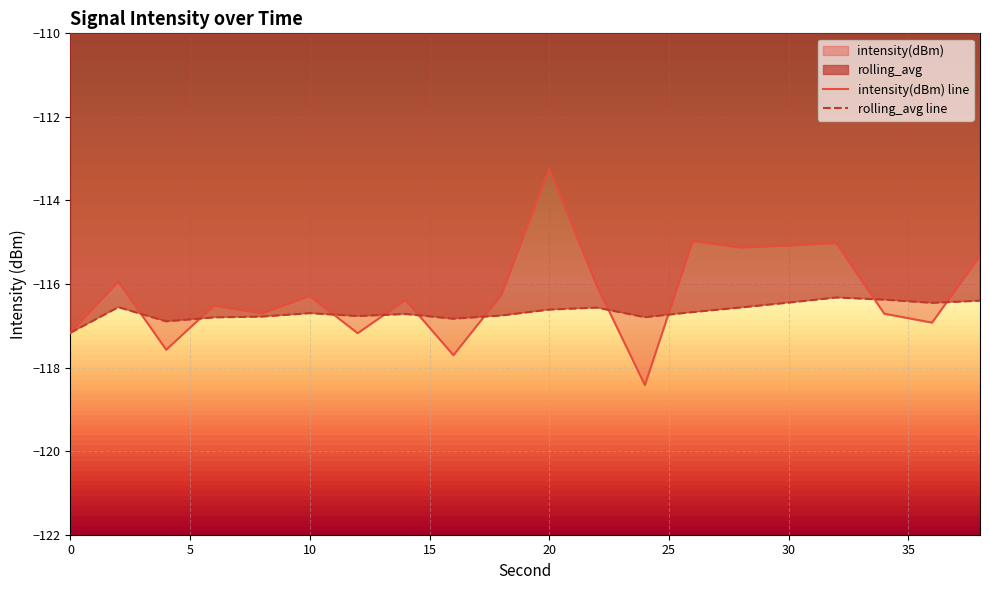

Reading right to left, extract all data points from this chart.

intensity(dBm) line: -115.3	-116.9	-116.7	-115.0	-115.1	-115.1	-115.0	-118.4	-116.1	-113.2	-116.3	-117.7	-116.4	-117.2	-116.3	-116.7	-116.5	-117.6	-115.9	-117.2
rolling_avg line: -116.4	-116.5	-116.4	-116.3	-116.4	-116.6	-116.7	-116.8	-116.6	-116.6	-116.8	-116.8	-116.7	-116.8	-116.7	-116.8	-116.8	-116.9	-116.6	-117.2